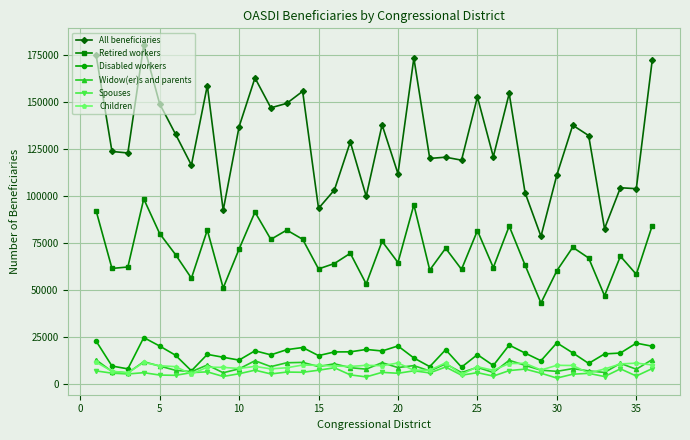

Which series has the largest total across all categories?

All beneficiaries